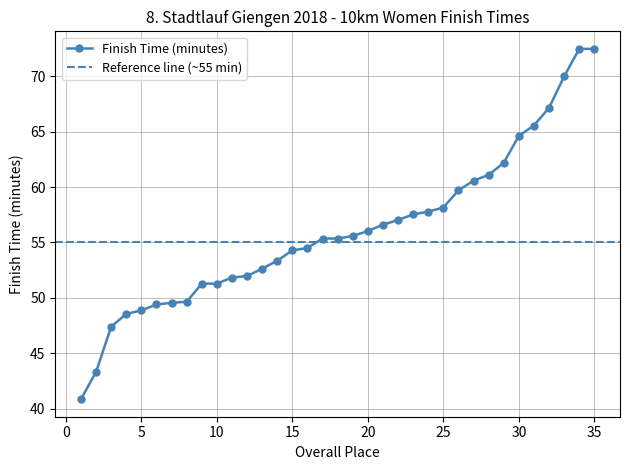

Approximately how many times larger is the value at 22 compared to 32?

0.8